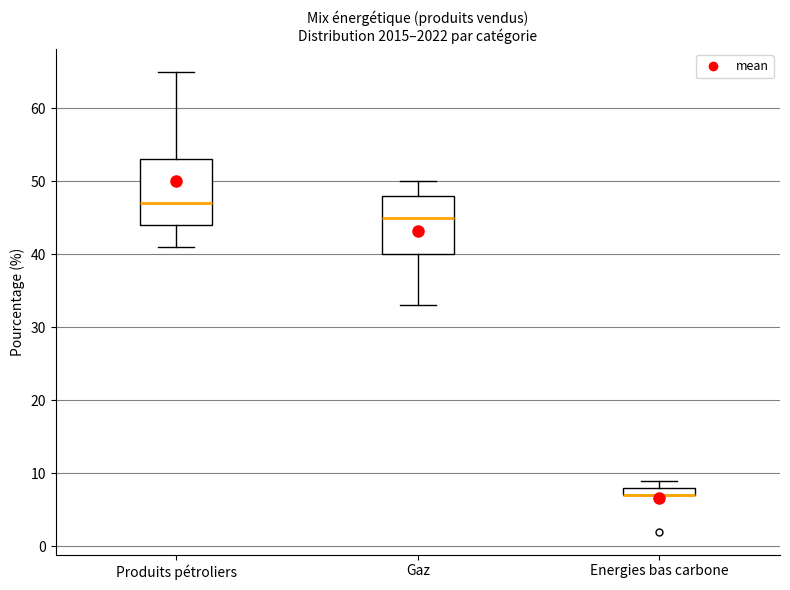

Which box is the tallest, from its lower edge to its upper edge?

Produits pétroliers